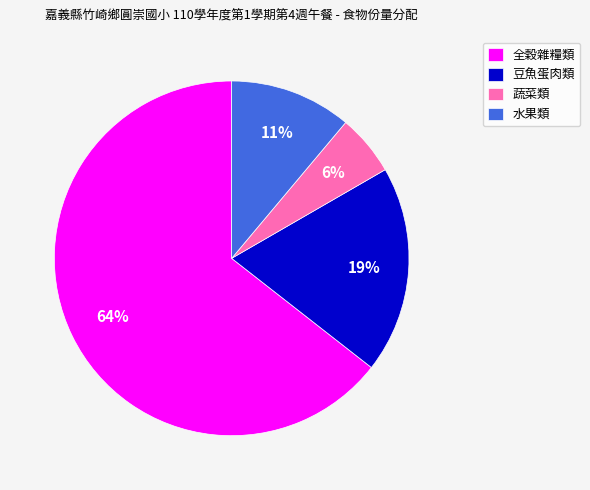

Does 全穀雜糧類 represent more than half of the total?

Yes